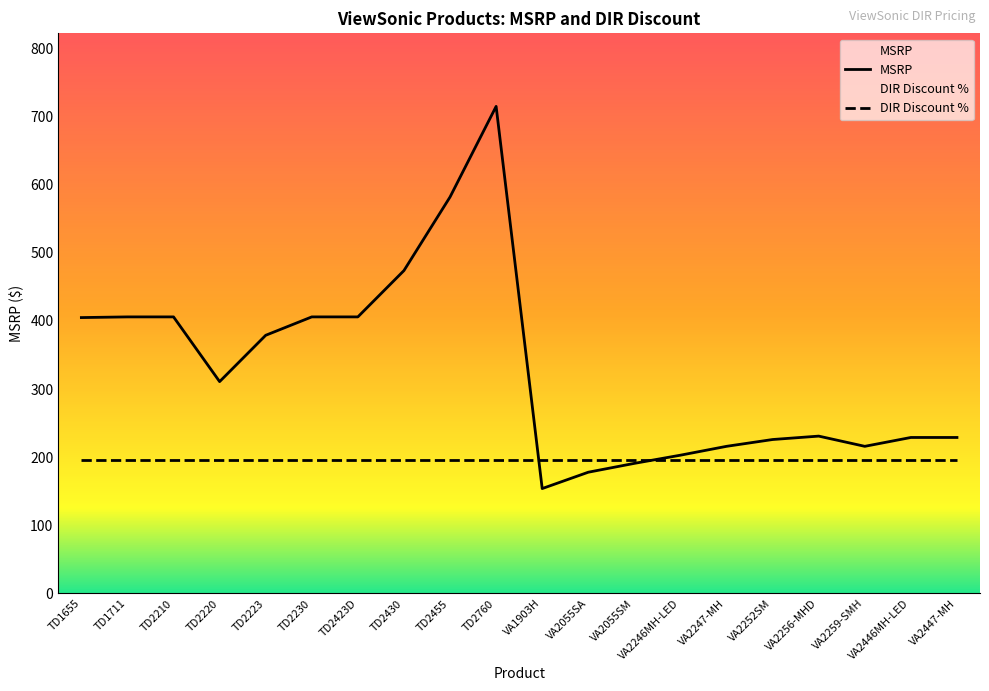

Which category has the lowest value across all series?

VA1903H